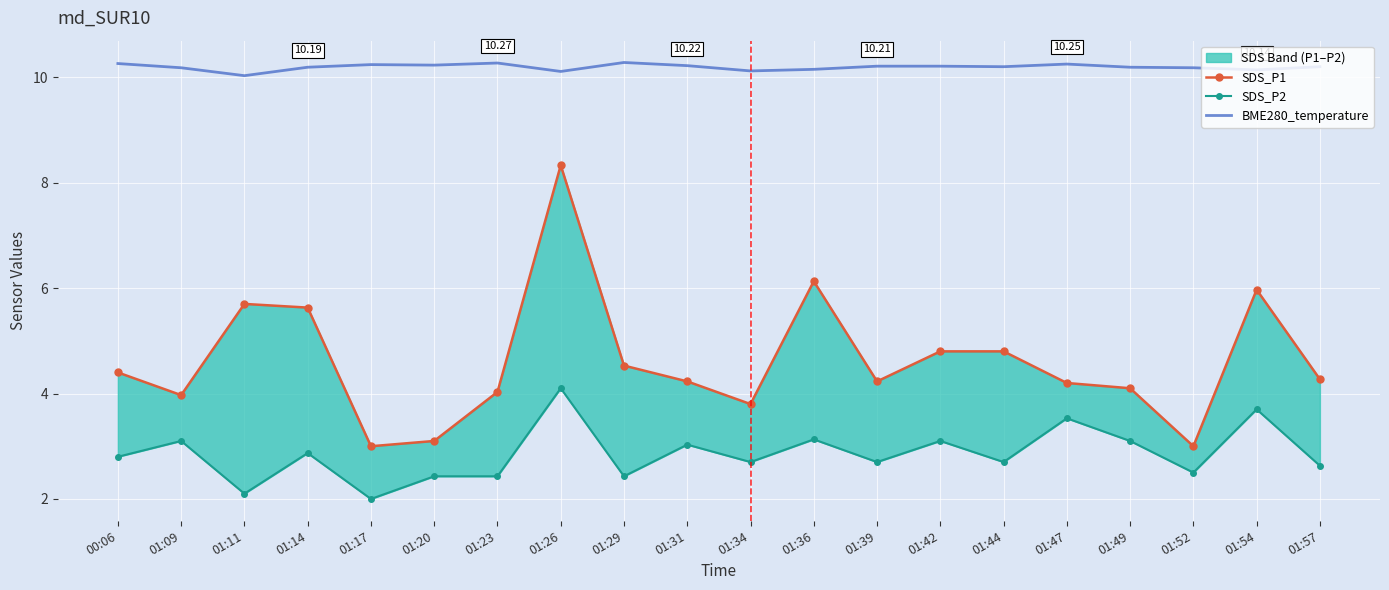

What is the label of the 19th point from the left?

01:54